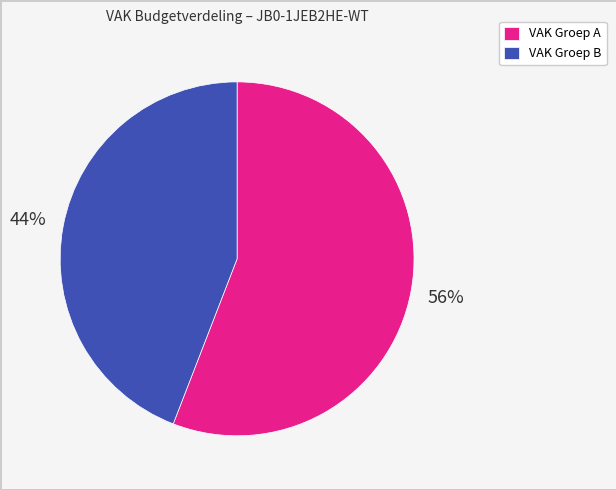

To the nearest percent, what percentage of the pie is VAK Groep B?

44%